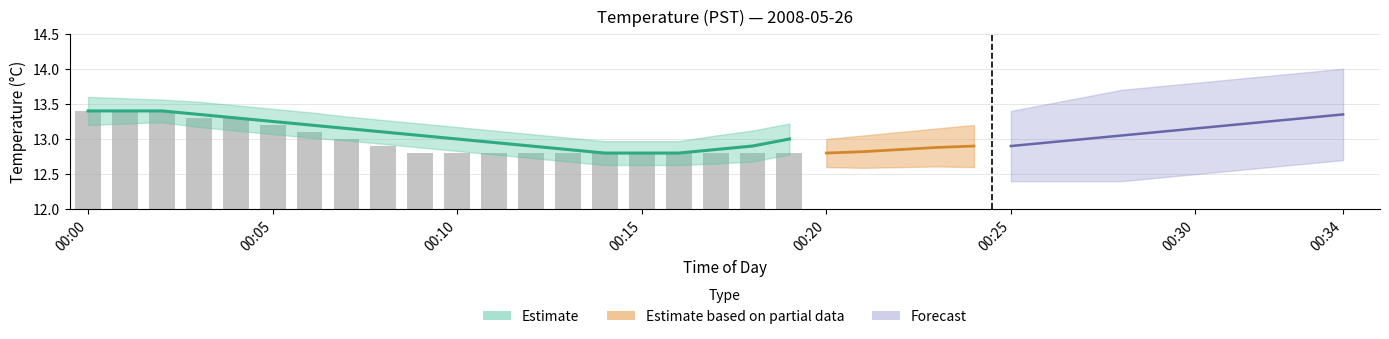

Is it true that the value at 8 is 1.6?

False